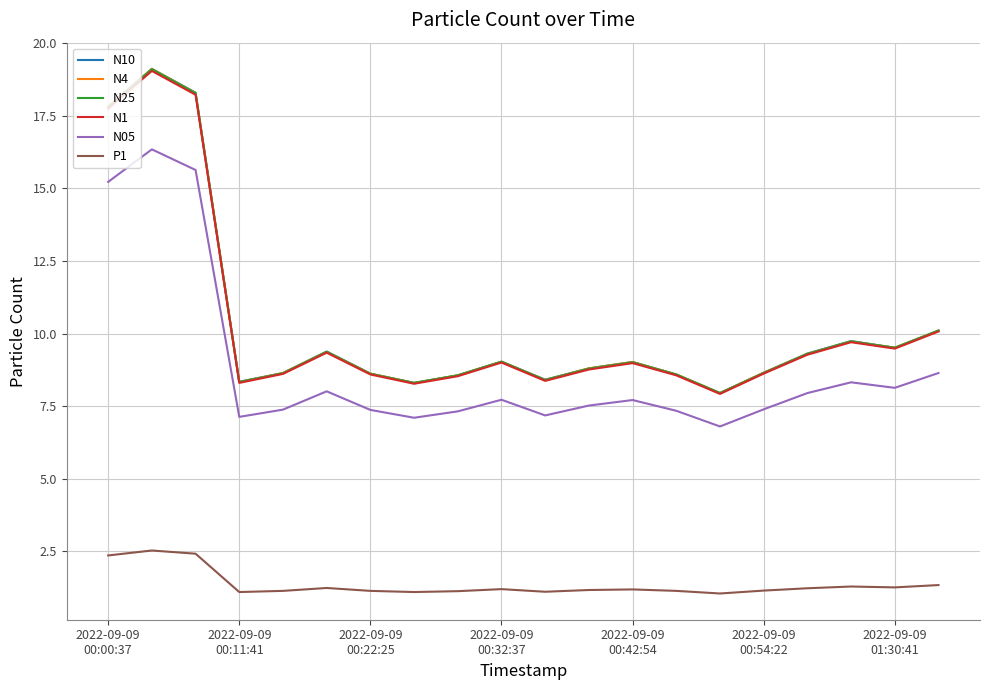

True or false: P1 and N4 intersect in this chart.

False